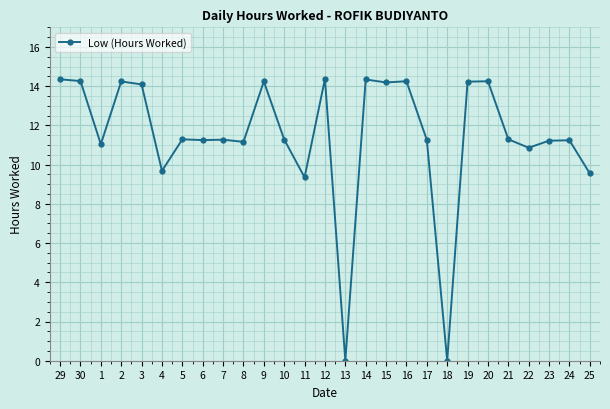

Does the chart have visible grid lines?

Yes